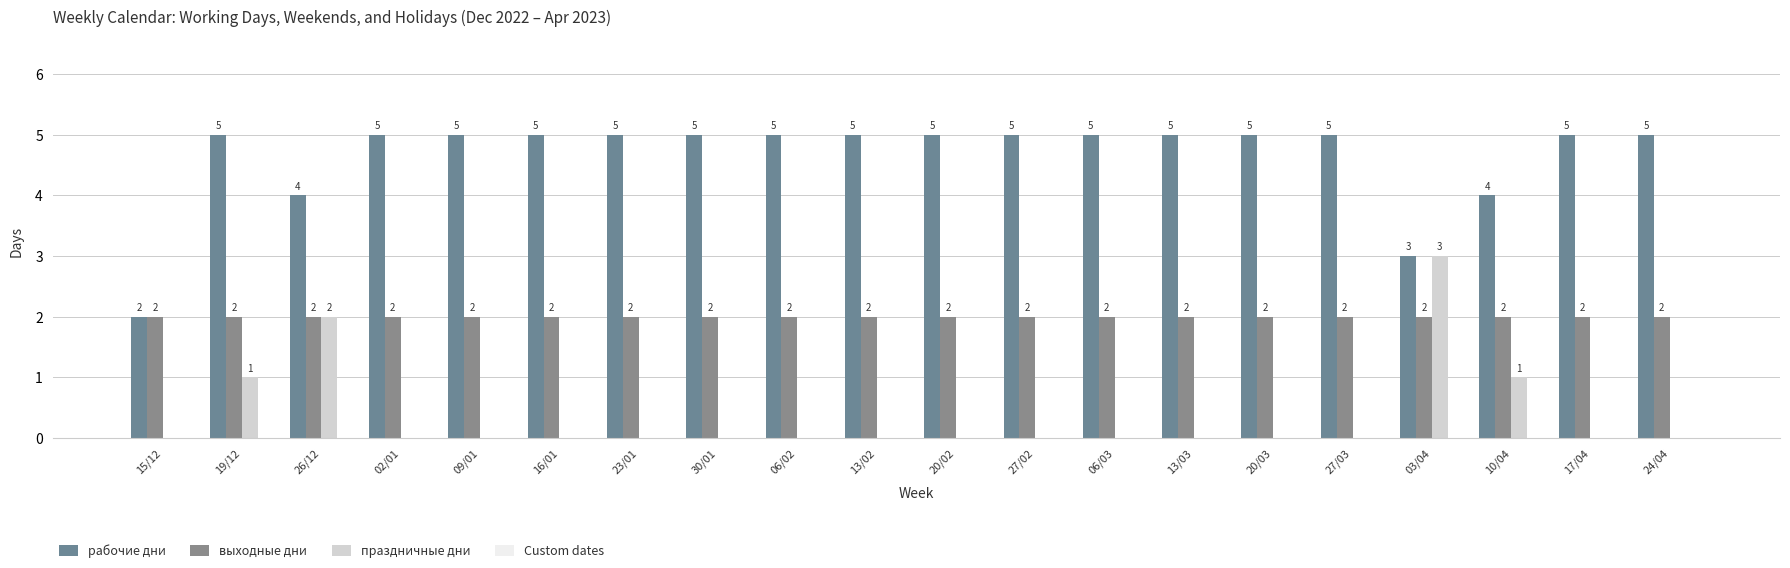

At which category is the sum across all series the highest?

19/12